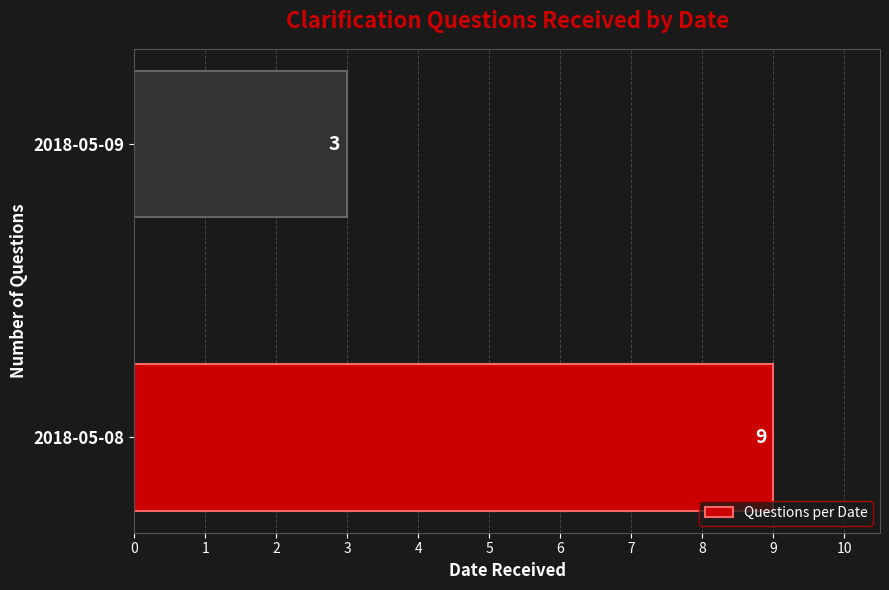

True or false: the data shows 9 at 2018-05-08.

True